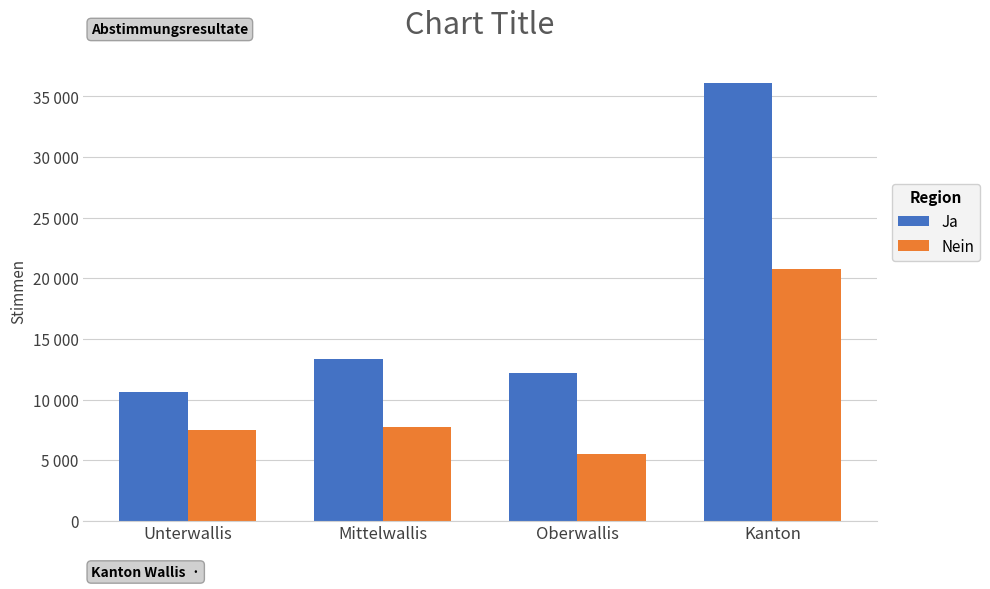

Reading left to right, list all the values displayed in this chart.

Ja: Unterwallis=10621	Mittelwallis=13331	Oberwallis=12152	Kanton=36104
Nein: Unterwallis=7514	Mittelwallis=7729	Oberwallis=5486	Kanton=20729